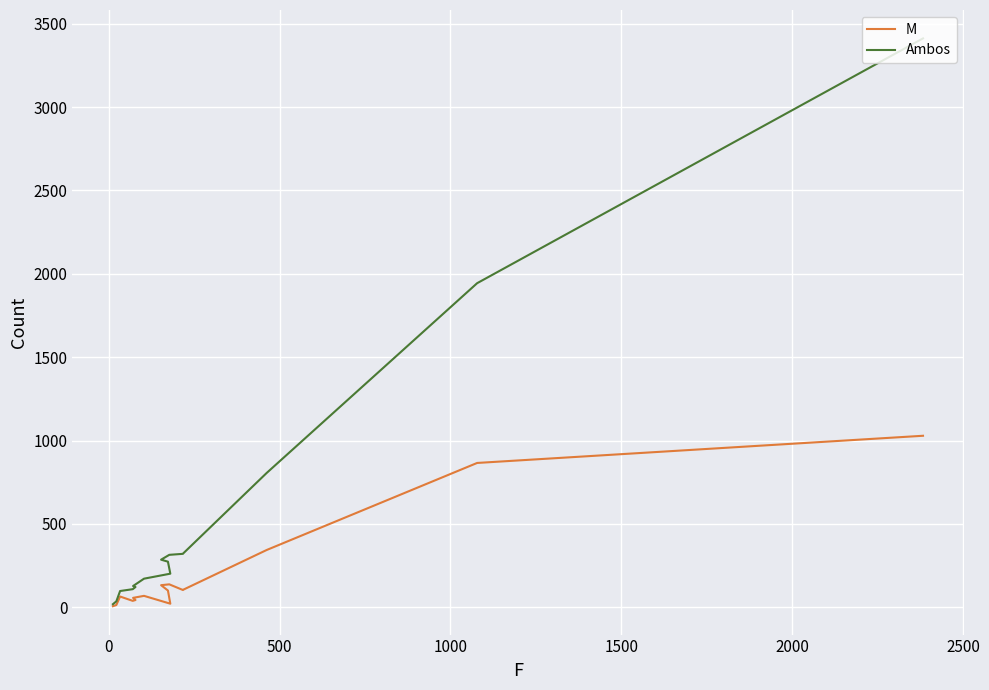

What position from the left is 1000?

4